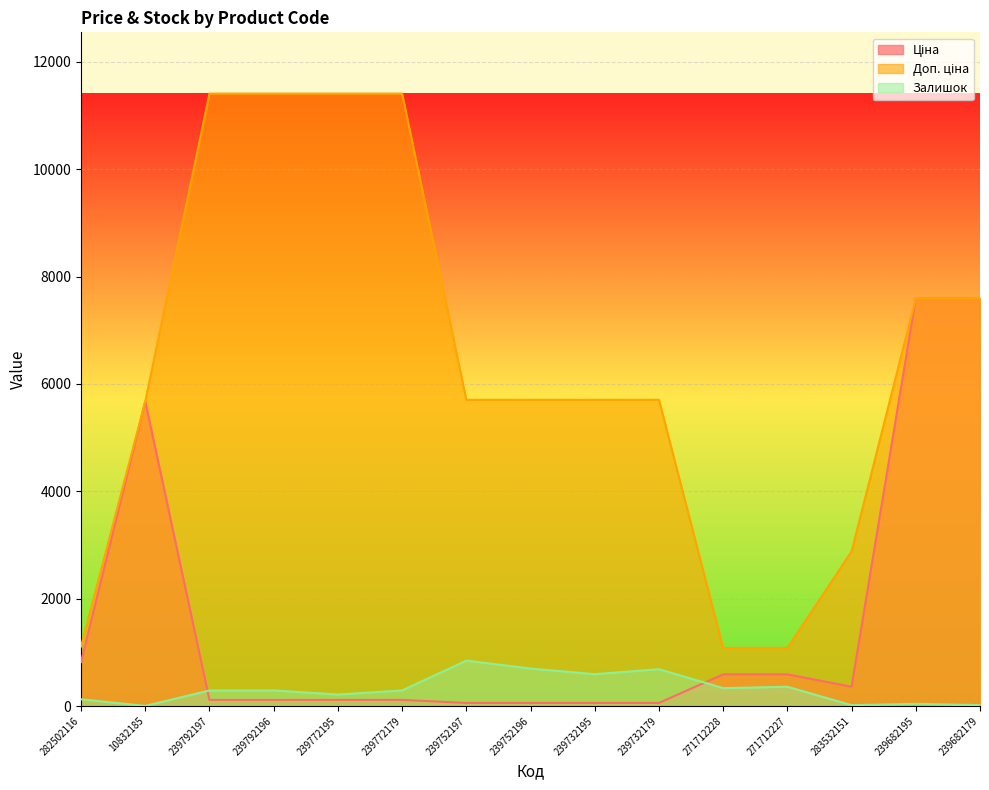

True or false: Ціна has more than 2 points higher than both neighbors.

False